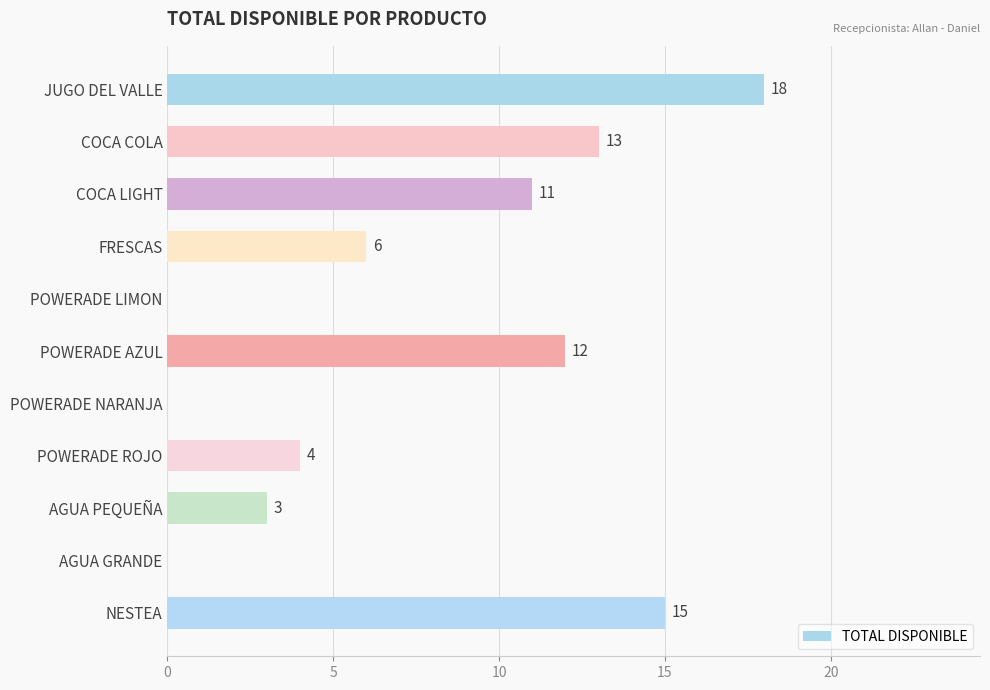

Reading top to bottom, what are all the values shown in this chart?

JUGO DEL VALLE=18	COCA COLA=13	COCA LIGHT=11	FRESCAS=6	POWERADE LIMON=0	POWERADE AZUL=12	POWERADE NARANJA=0	POWERADE ROJO=4	AGUA PEQUEÑA=3	AGUA GRANDE=0	NESTEA=15